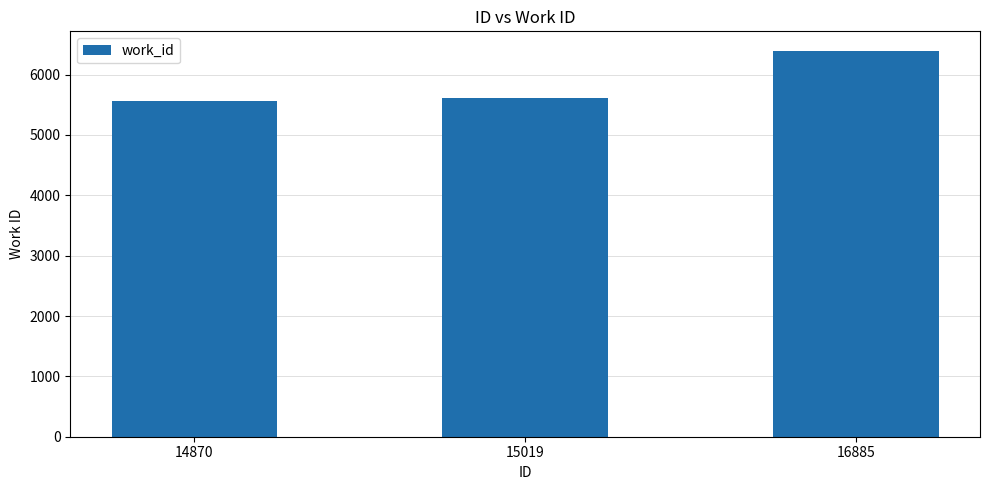

Approximately how many times larger is the value at 16885 compared to 14870?

1.1